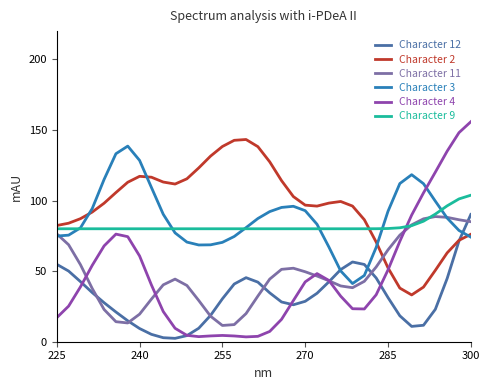

True or false: Character 11 and Character 12 intersect in this chart.

True